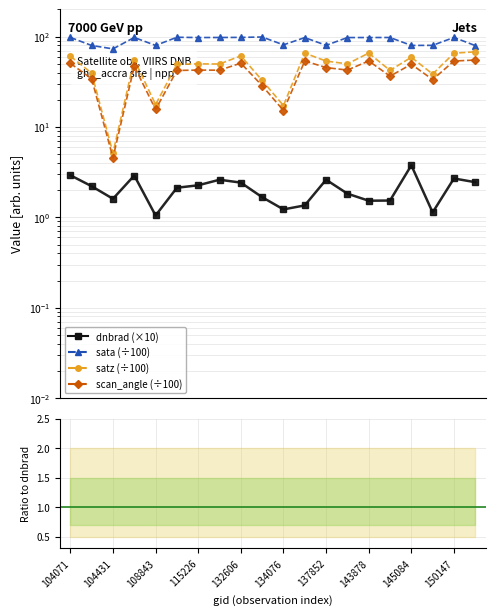

What is the spread (max minus min) of values at 137852?

28.1